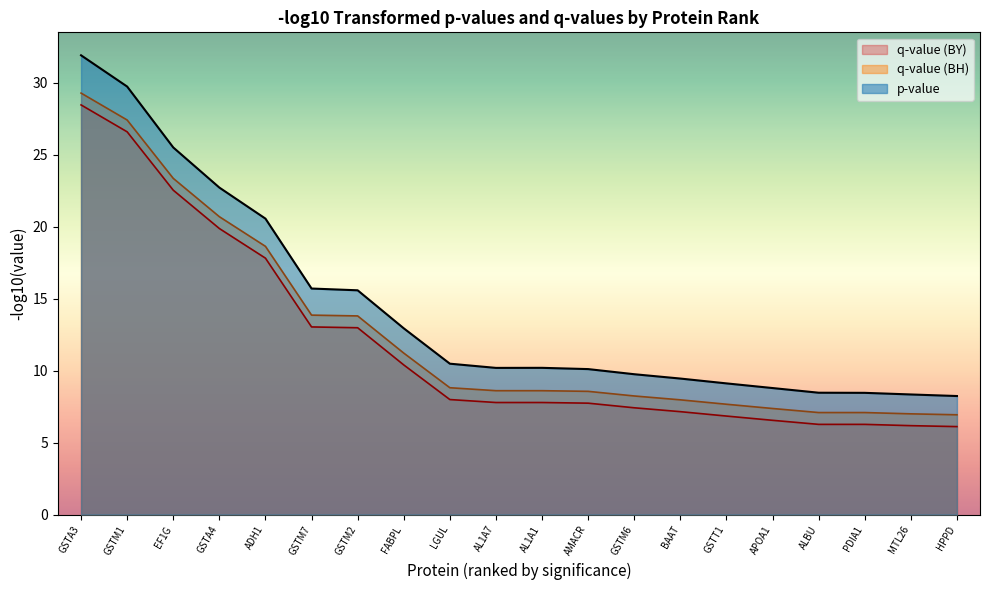

True or false: q-value (BH) (line) and p-value (line) intersect in this chart.

False